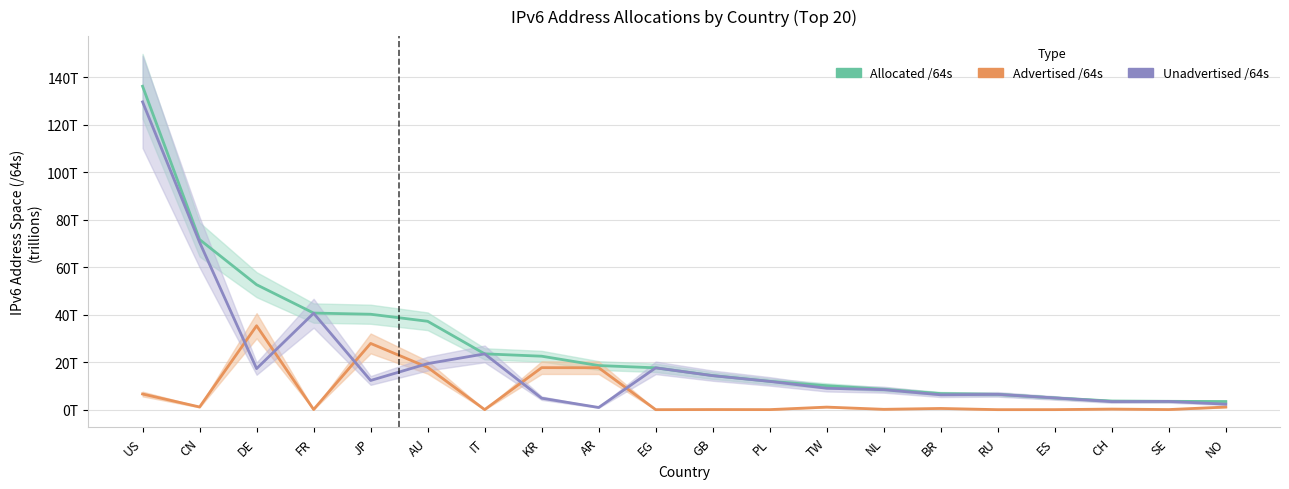

Which series has the widest spread of values?

Allocated /64s